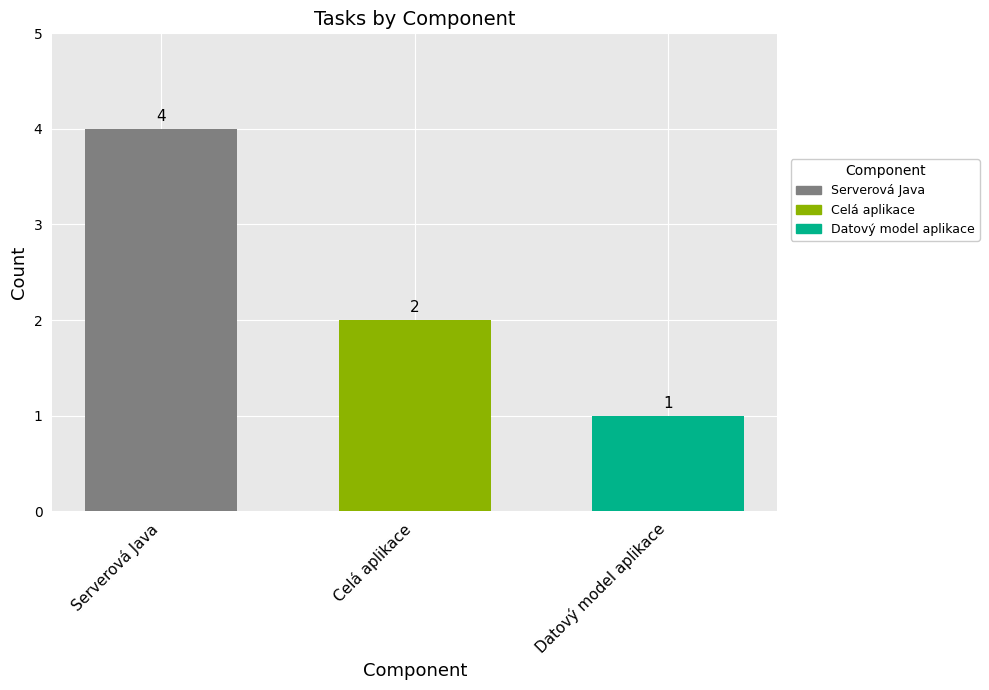

Rank the series by their maximum value, from highest to lowest.

Serverová Java, Celá aplikace, Datový model aplikace